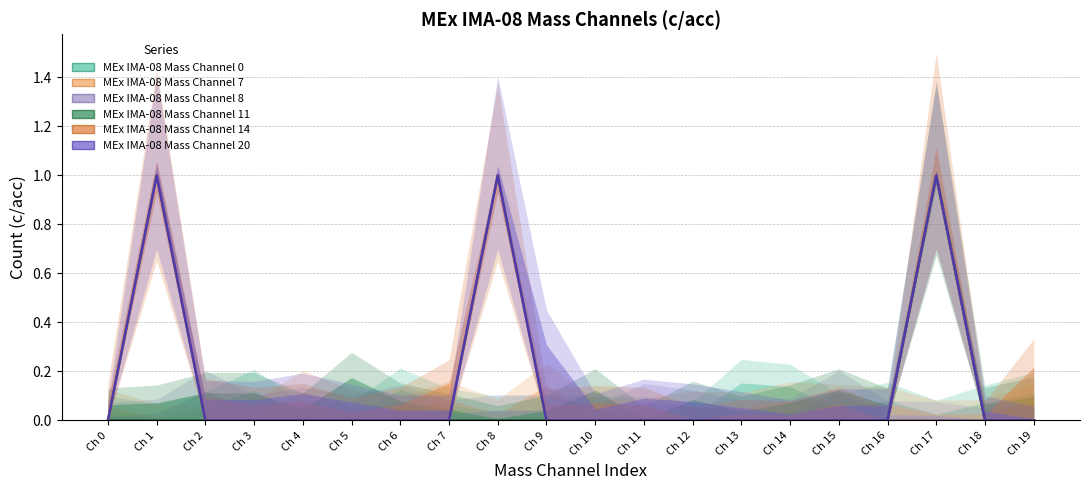

True or false: MEx IMA-08 Mass Channel 0 and MEx IMA-08 Mass Channel 11 intersect in this chart.

False